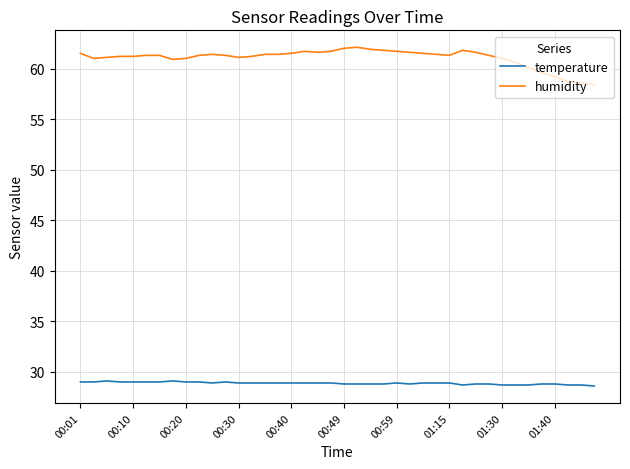

Which series has the largest range (max minus min)?

humidity